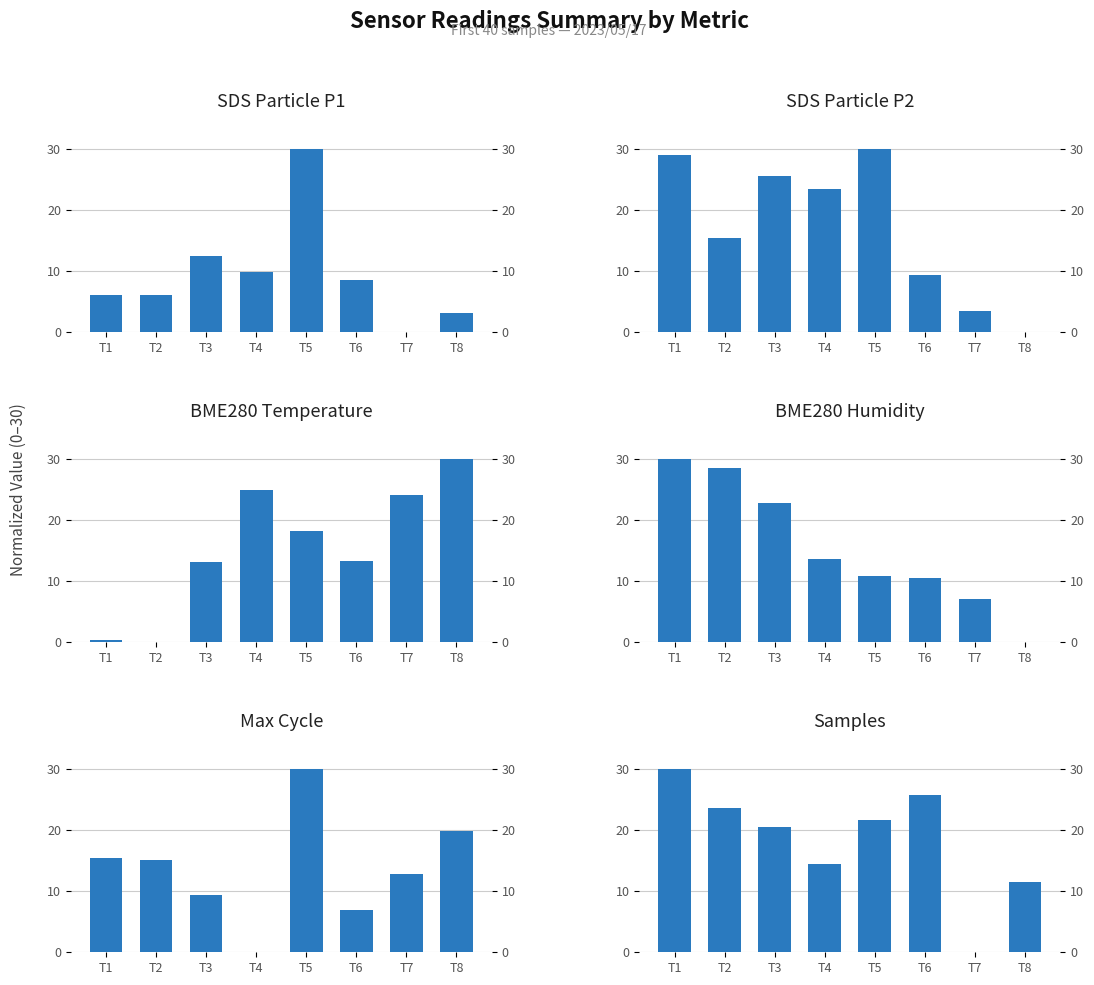

Where does the BME280_humidity series first go above 13?

T1